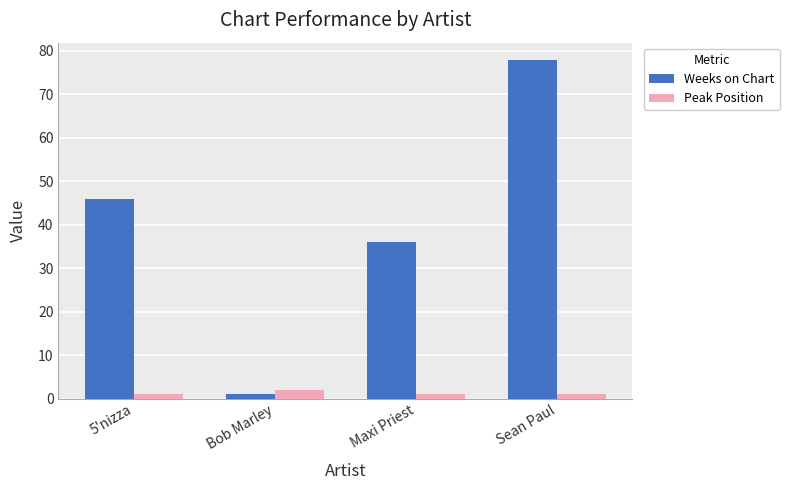

At how many categories does at least one series exceed 37?

2